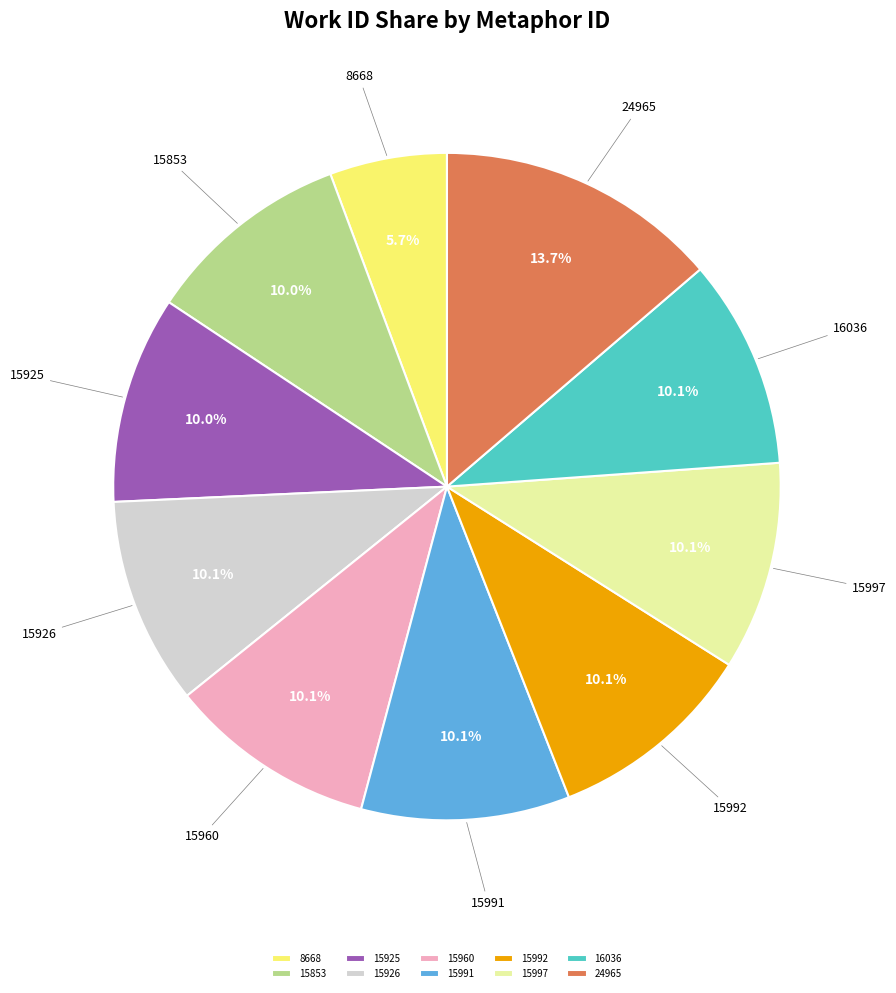

To the nearest percent, what is the difference between the 15960 and 8668 slice percentages?

4%